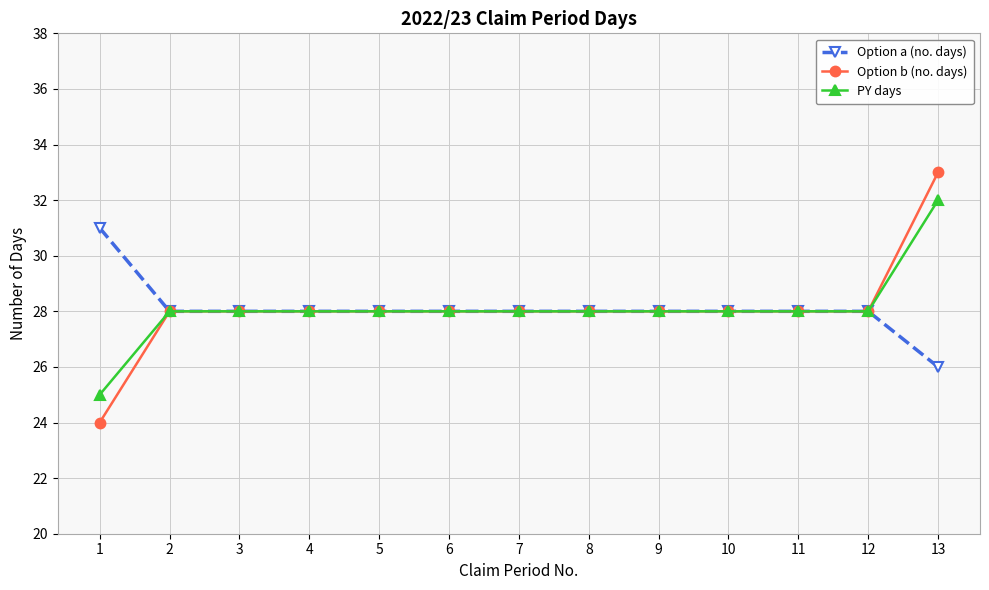

Does the chart have visible grid lines?

Yes